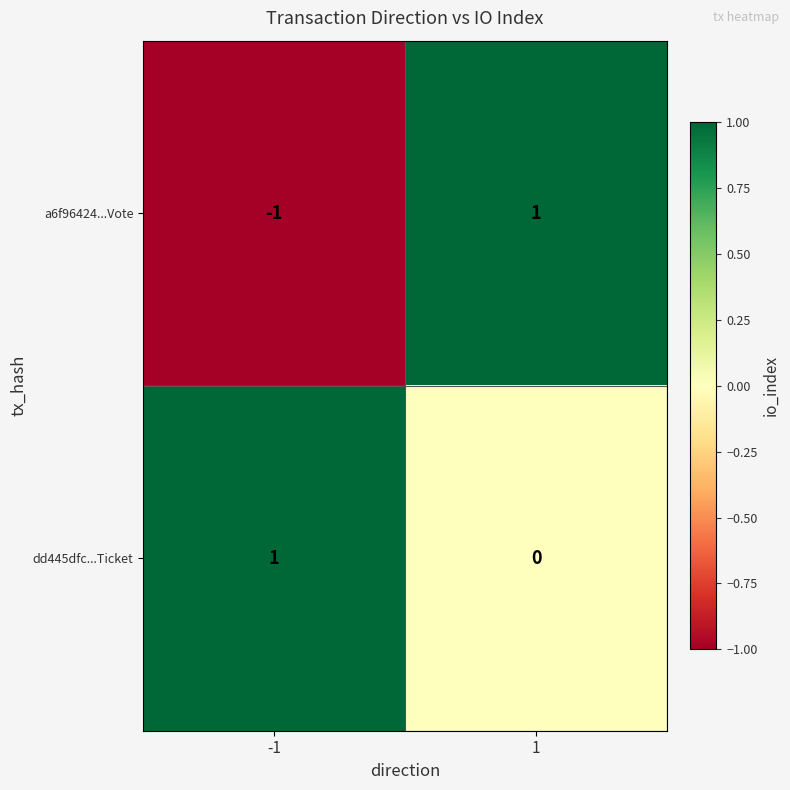

Which series has the largest total across all categories?

dd445dfc...Ticket